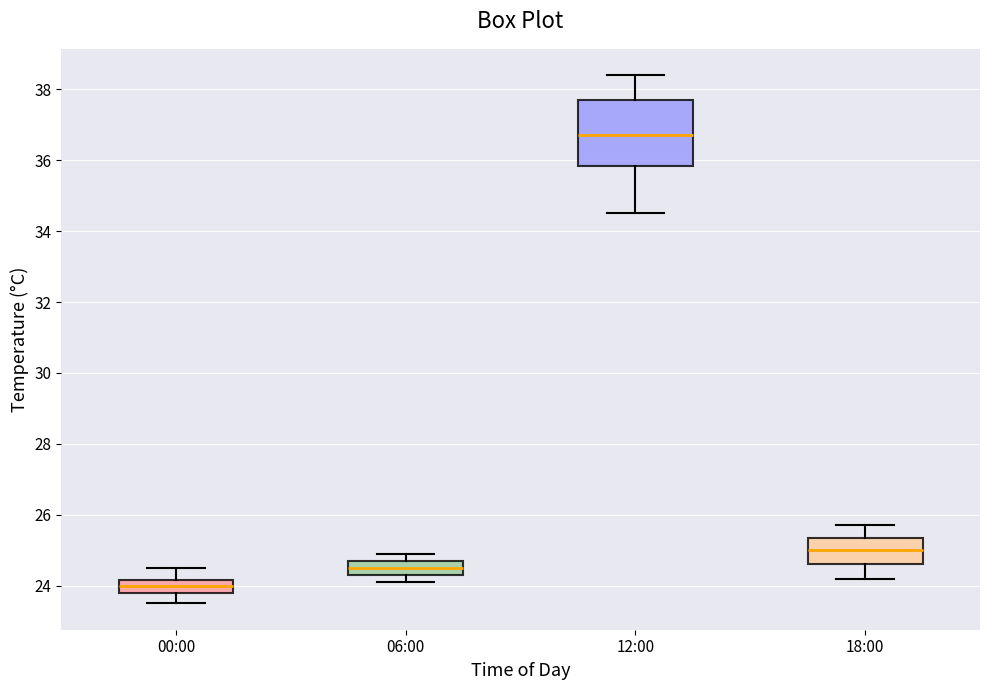

Reading left to right, transcribe this box plot: for each box, give where its median line is, the range the box spans, and where its two whiskers end, as read against the y-axis. The values are not printed on the chart, so give them approximately, as read against the axis.

00:00: median 24.0, box 23.8 to 24.2, whiskers 23.6 to 24.6
06:00: median 24.6, box 24.4 to 24.8, whiskers 24.2 to 25.0
12:00: median 36.8, box 35.8 to 37.8, whiskers 34.6 to 38.4
18:00: median 25.0, box 24.6 to 25.4, whiskers 24.2 to 25.8